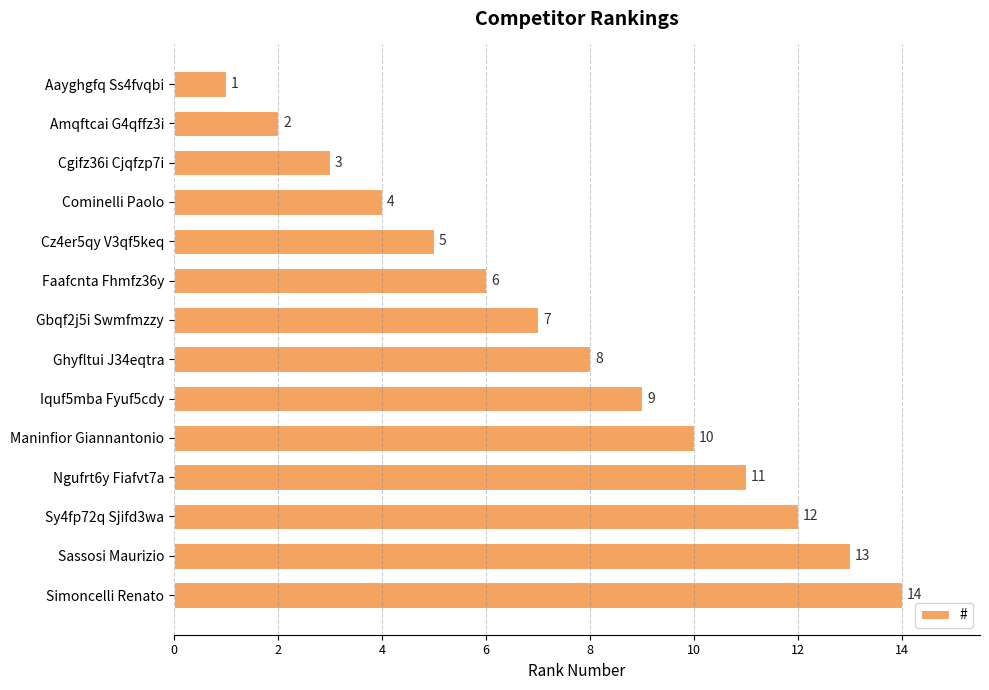

The chart shows a value of 2 at Amqftcai G4qffz3i. True or false?

True